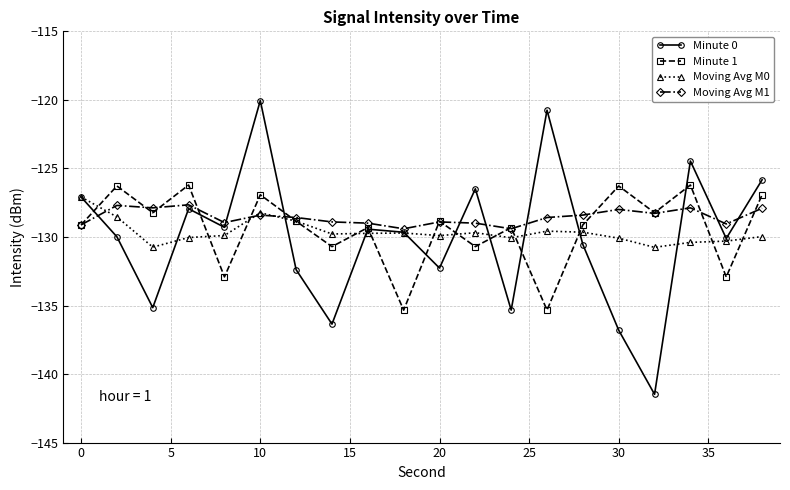

What is the average value of the Minute 1 series?

-129.4